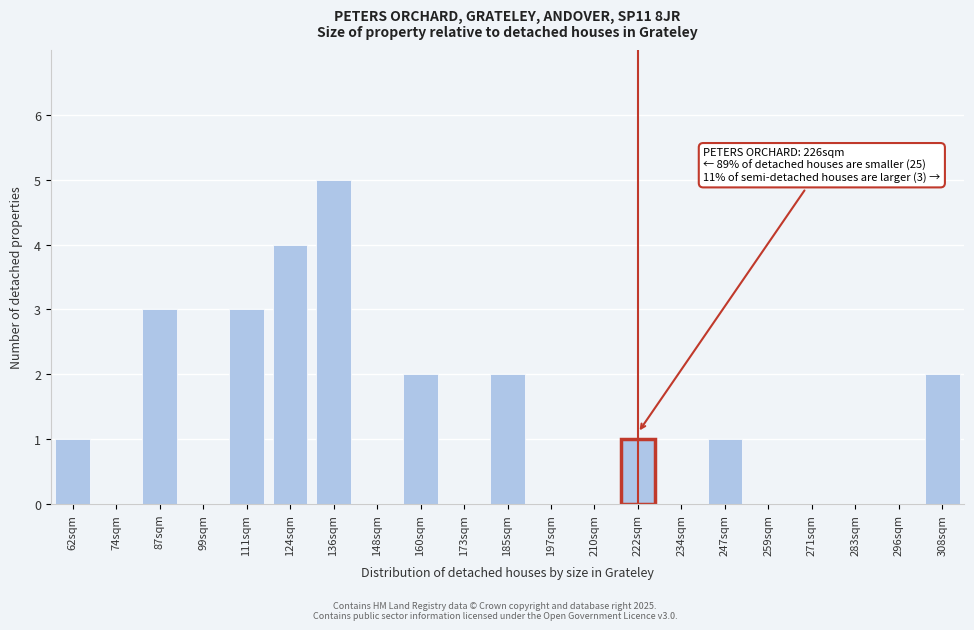

Reading left to right, transcribe all the data shown in this chart.

62sqm=1	74sqm=0	87sqm=3	99sqm=0	111sqm=3	124sqm=4	136sqm=5	148sqm=0	160sqm=2	173sqm=0	185sqm=2	197sqm=0	210sqm=0	222sqm=1	234sqm=0	247sqm=1	259sqm=0	271sqm=0	283sqm=0	296sqm=0	308sqm=2